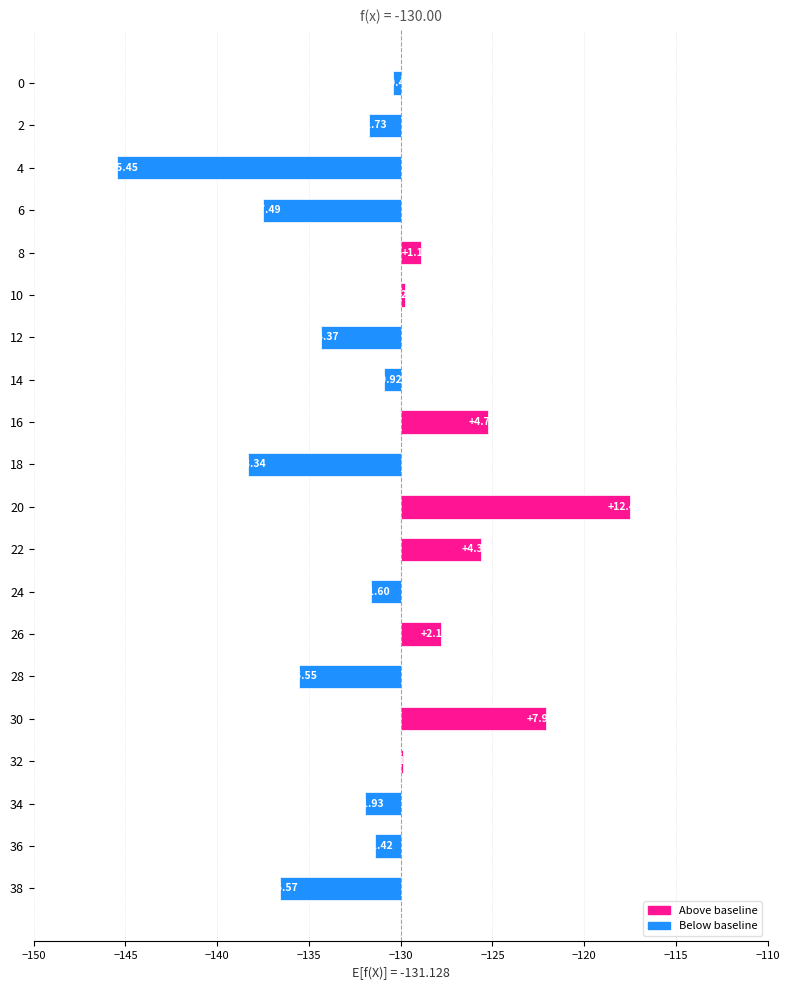

How many bars are there in total?

20